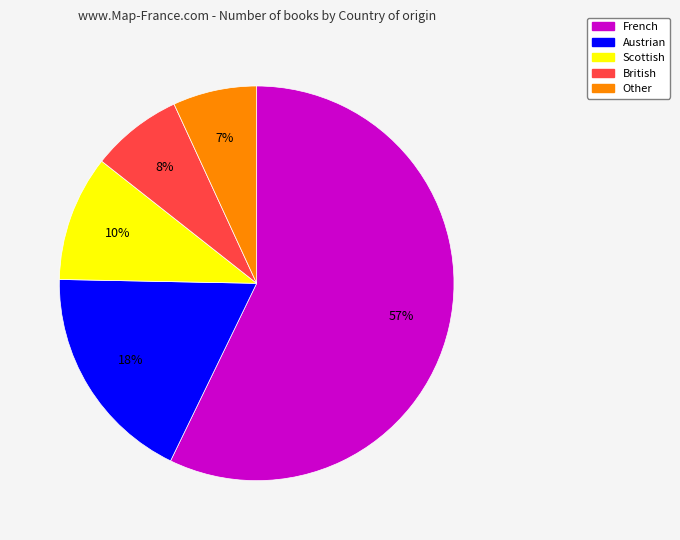

What percentage is the Scottish slice, to the nearest percent?

10%